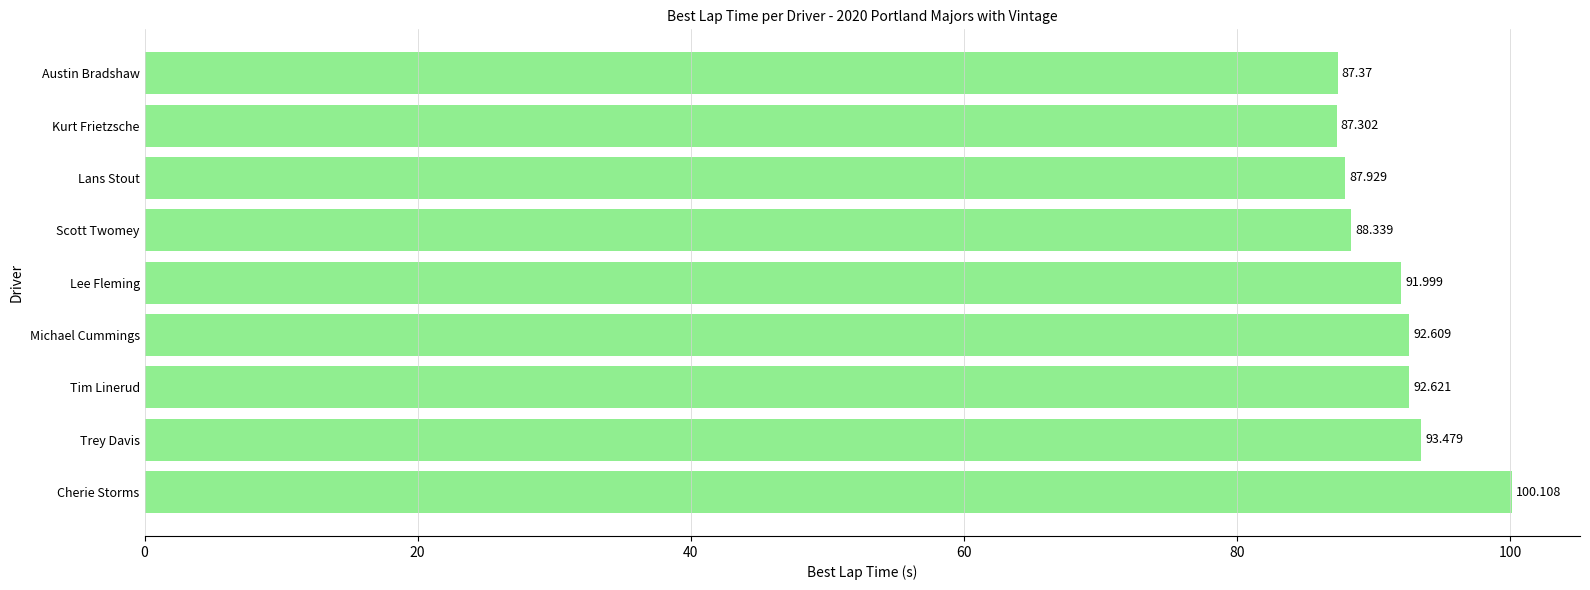

Which has a higher value, Lans Stout or Lee Fleming?

Lee Fleming